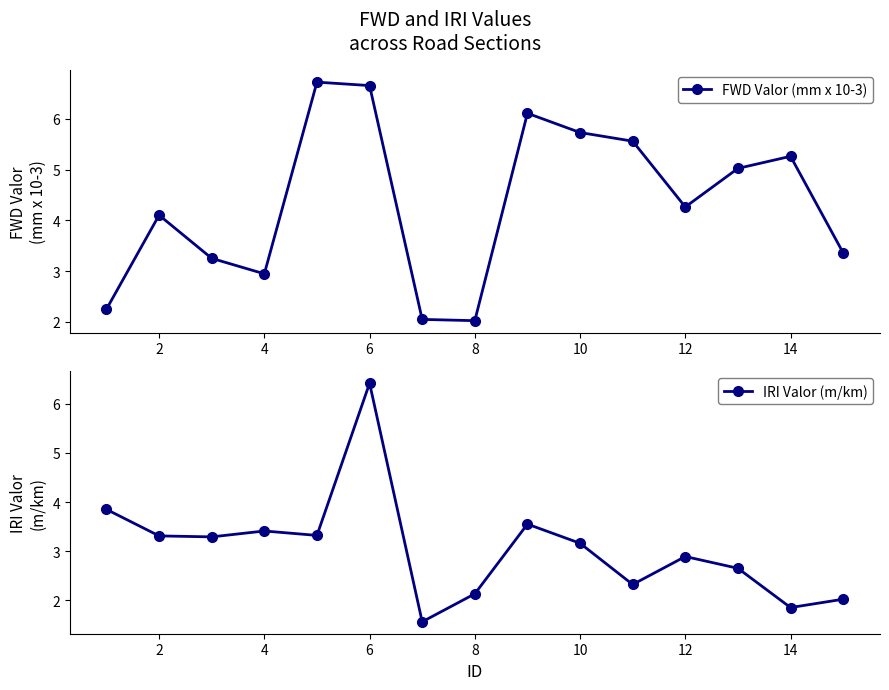

Where is the first local minimum for FWD Valor (mm x 10-3)?

4